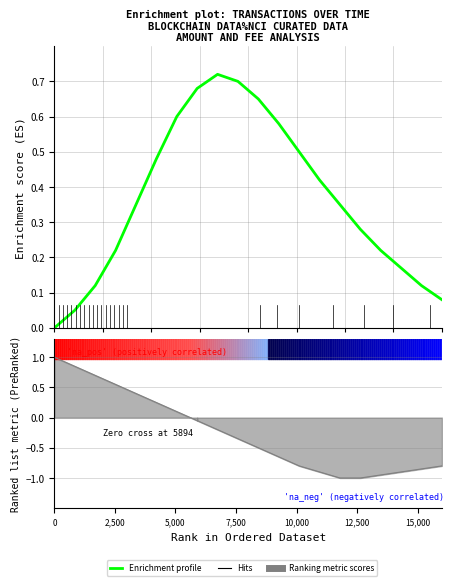

Reading left to right, what are all the values shown in this chart?

0.0	0.1	0.1	0.2	0.3	0.5	0.6	0.7	0.7	0.7	0.7	0.6	0.5	0.4	0.3	0.3	0.2	0.2	0.1	0.1